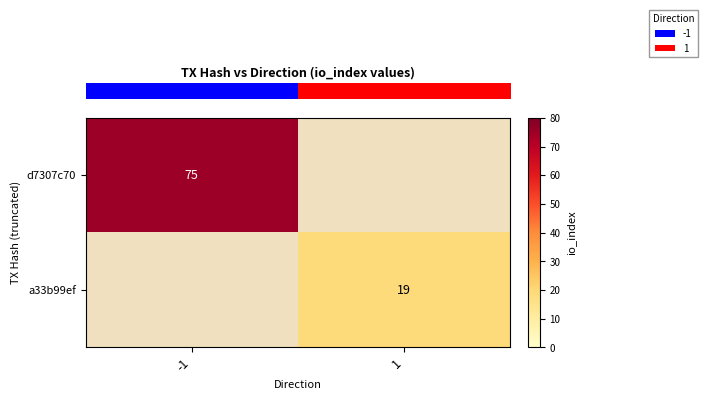

What is the maximum value shown in the chart?

75